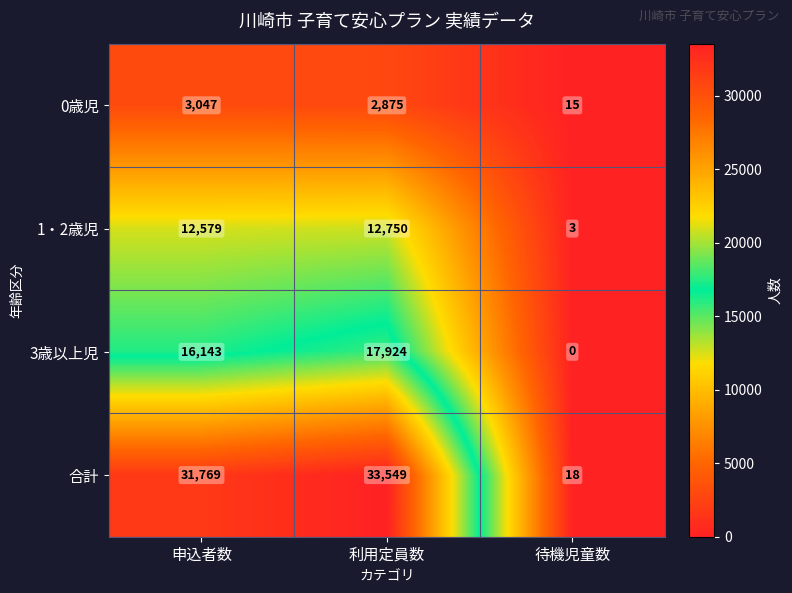

At which category is the sum across all series the highest?

利用定員数